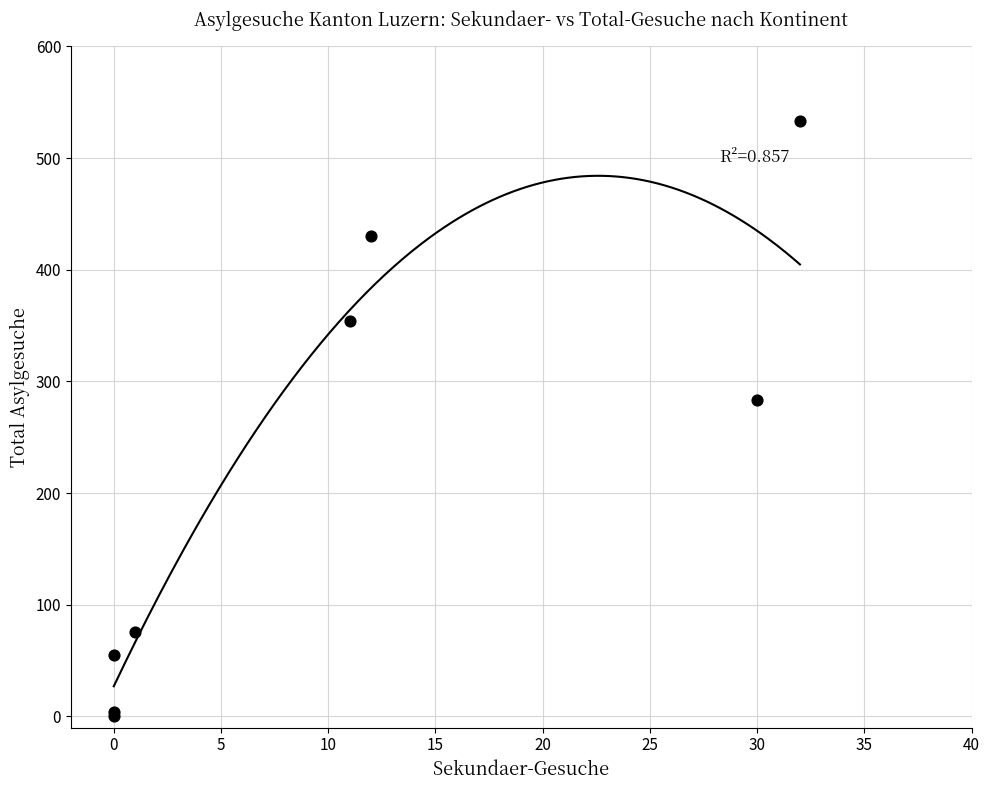

What Y value in the scatter plot is closest to 266?

283